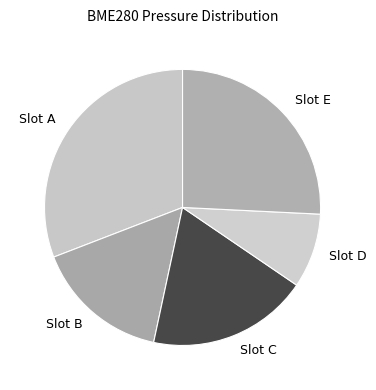

Which slice is the largest?

Slot A